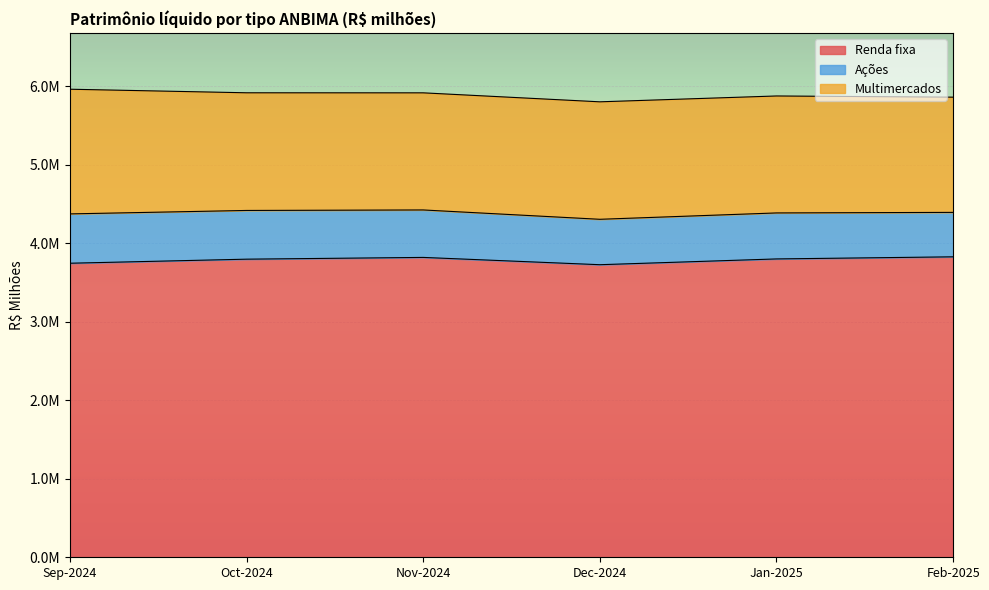

The Nov-2024 series shows 5058552.7 at Renda fixa. True or false?

False